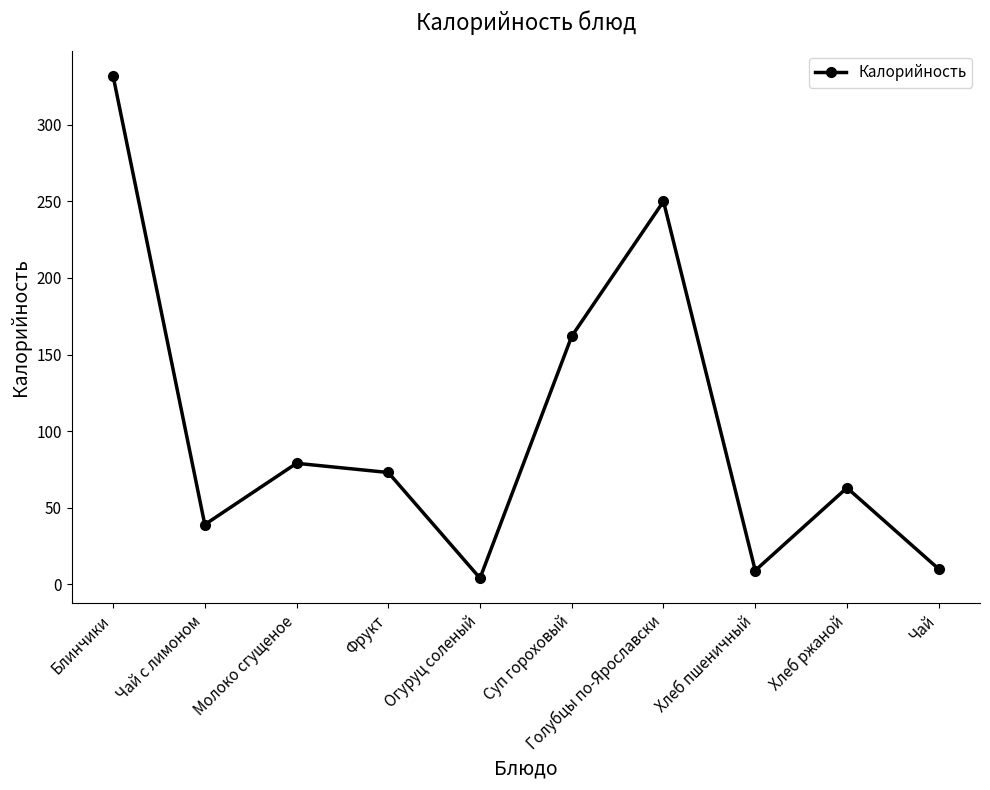

Count the number of categories in the chart.

10